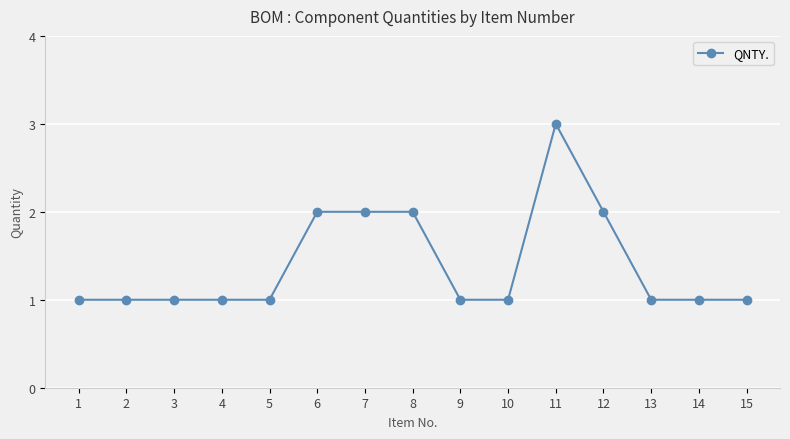

Approximately how many times larger is the value at 15 compared to 4?

1.0